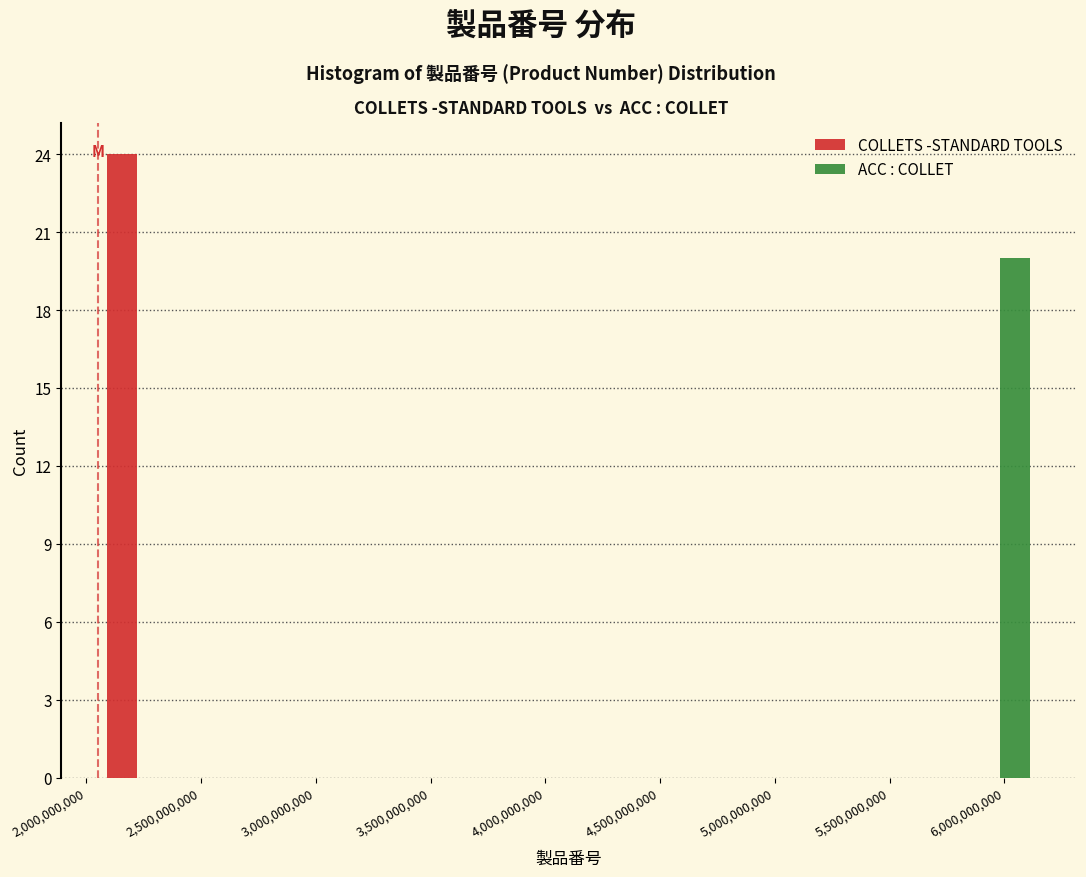

Reading left to right, transcribe this chart: for each range on the x-axis, give the height of each series' bar. Neither the bar edges nor the heights are printed on the chart, so give them approximately, as read against the axes.

2050000000 to 2400000000: COLLETS -STANDARD TOOLS=24	ACC : COLLET=0
2400000000 to 2750000000: COLLETS -STANDARD TOOLS=0	ACC : COLLET=0
2750000000 to 3100000000: COLLETS -STANDARD TOOLS=0	ACC : COLLET=0
3100000000 to 3400000000: COLLETS -STANDARD TOOLS=0	ACC : COLLET=0
3400000000 to 3750000000: COLLETS -STANDARD TOOLS=0	ACC : COLLET=0
3750000000 to 4100000000: COLLETS -STANDARD TOOLS=0	ACC : COLLET=0
4100000000 to 4450000000: COLLETS -STANDARD TOOLS=0	ACC : COLLET=0
4450000000 to 4800000000: COLLETS -STANDARD TOOLS=0	ACC : COLLET=0
4800000000 to 5150000000: COLLETS -STANDARD TOOLS=0	ACC : COLLET=0
5150000000 to 5450000000: COLLETS -STANDARD TOOLS=0	ACC : COLLET=0
5450000000 to 5800000000: COLLETS -STANDARD TOOLS=0	ACC : COLLET=0
5800000000 to 6150000000: COLLETS -STANDARD TOOLS=0	ACC : COLLET=20